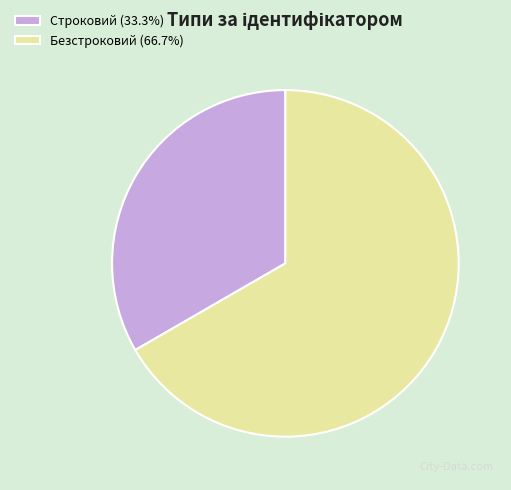

Is there a majority slice in this chart?

Yes